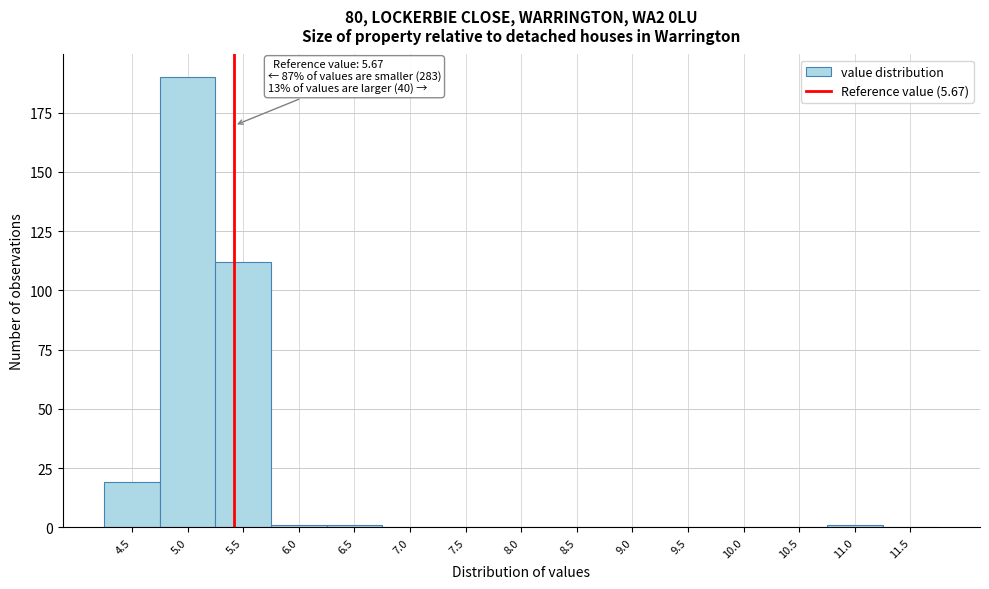

Reading right to left, list all the values displayed in this chart.

11.5=0	11.0=1	10.5=0	10.0=0	9.5=0	9.0=0	8.5=0	8.0=0	7.5=0	7.0=0	6.5=1	6.0=1	5.5=112	5.0=190	4.5=19